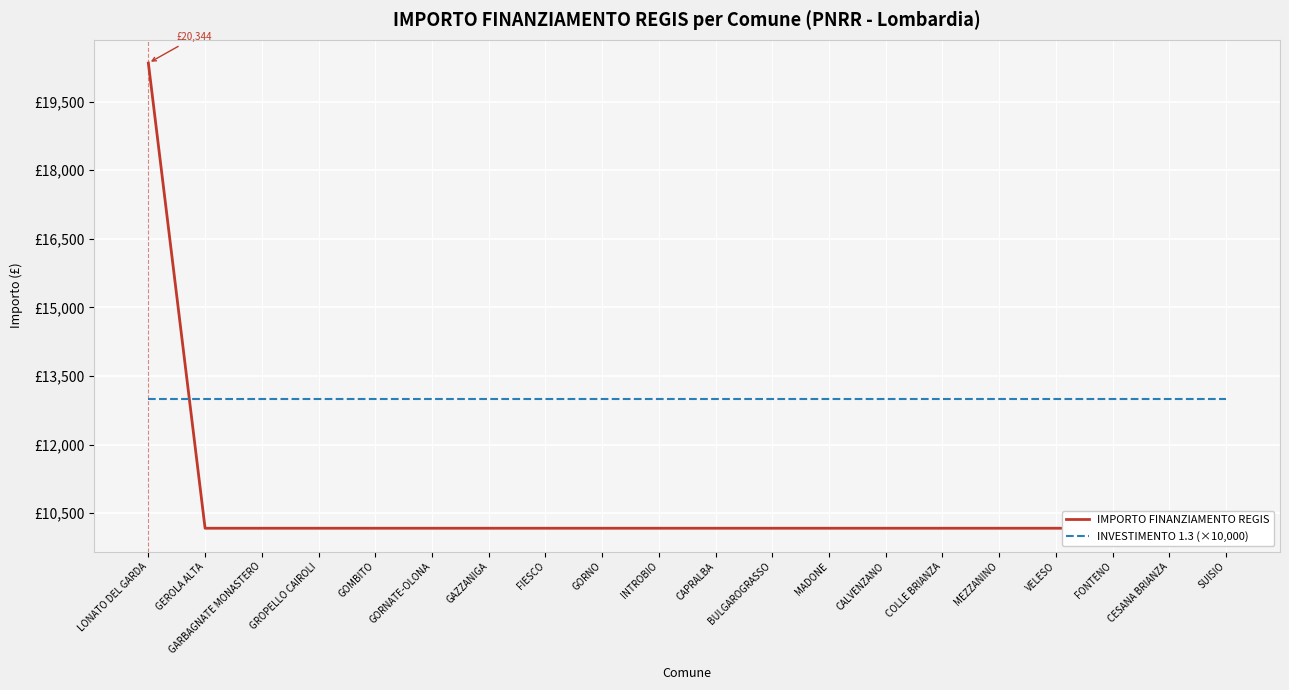

Which series has the widest spread of values?

IMPORTO FINANZIAMENTO REGIS